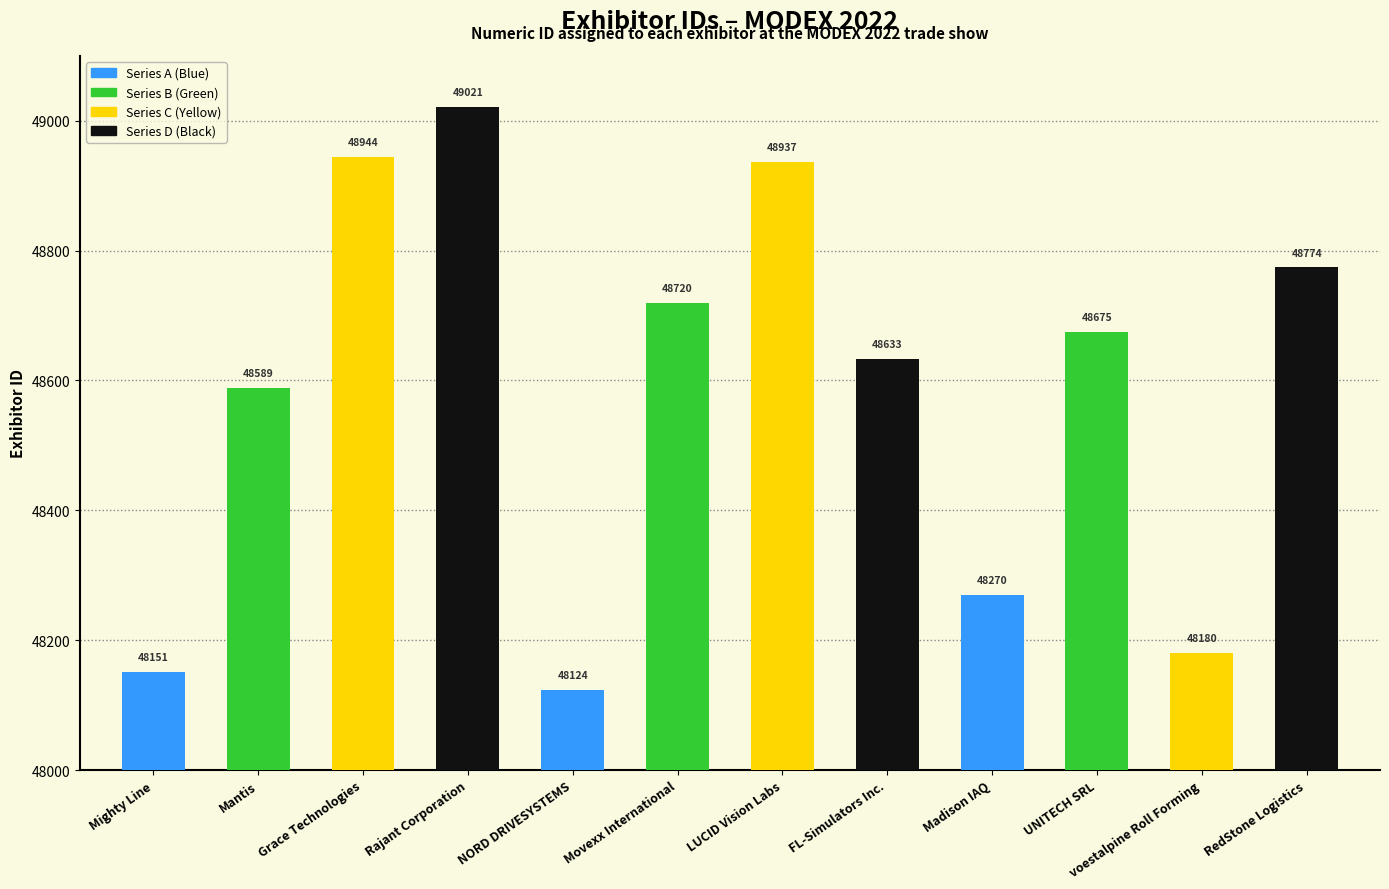

How many bars are there in total?

12